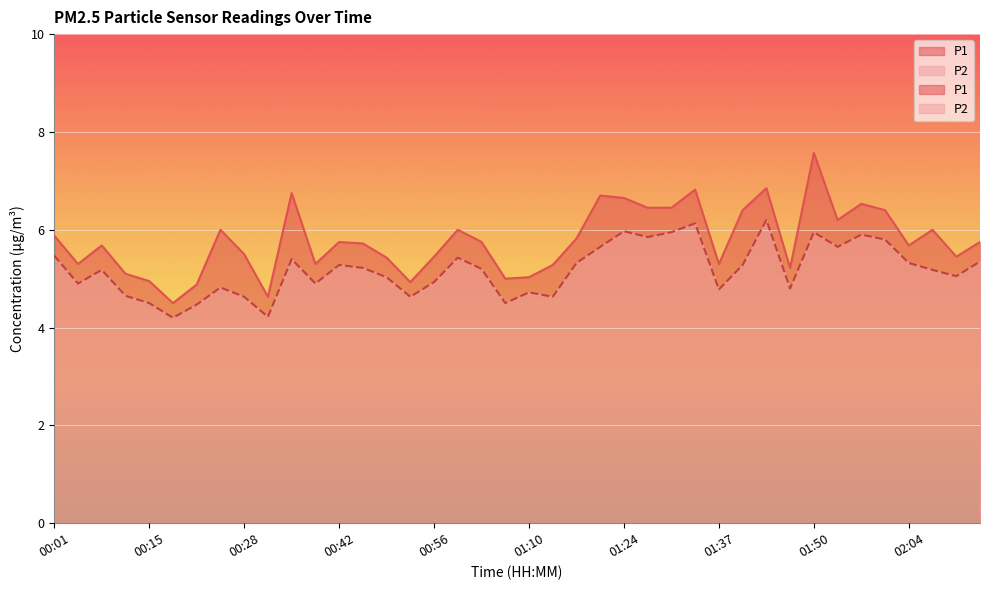

The value of P1 at 00:56 is 3.0. True or false?

False